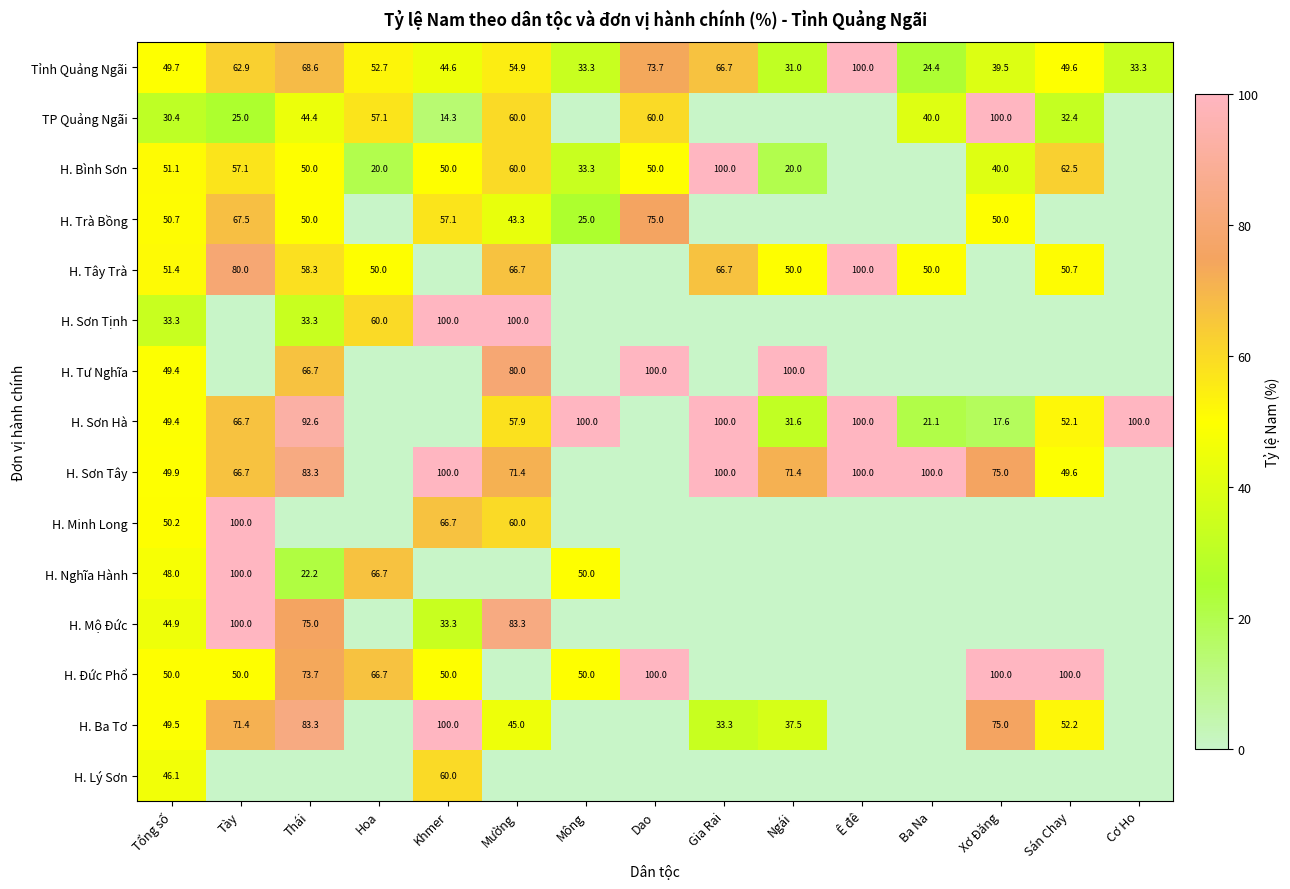

The TP Quảng Ngãi series shows 44.4 at Thái. True or false?

True